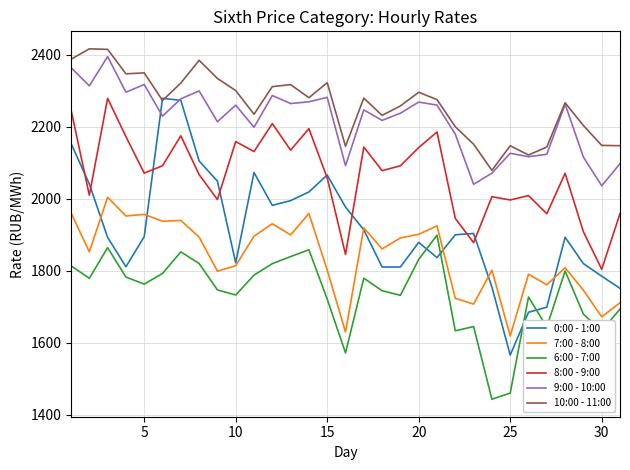

Which series has the largest total across all categories?

10:00 - 11:00